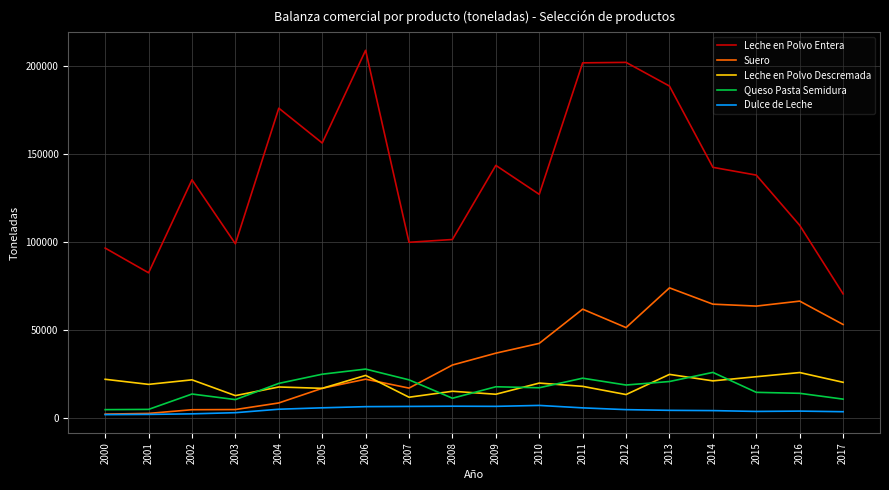

What is the total value across all series at 2013?

311852.0